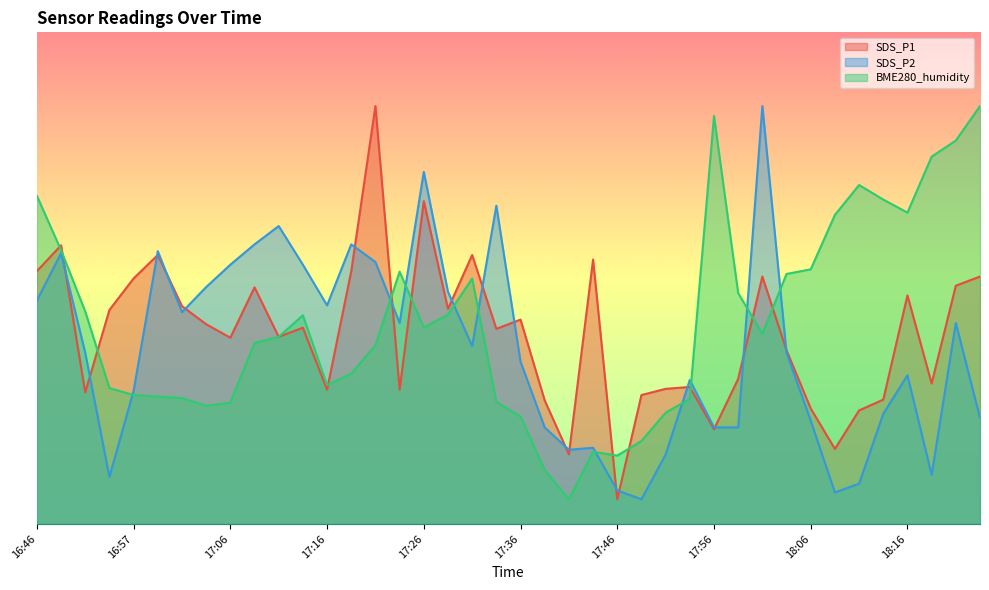

What is the difference between the maximum and minimum values in the BME280_humidity series?

80.0